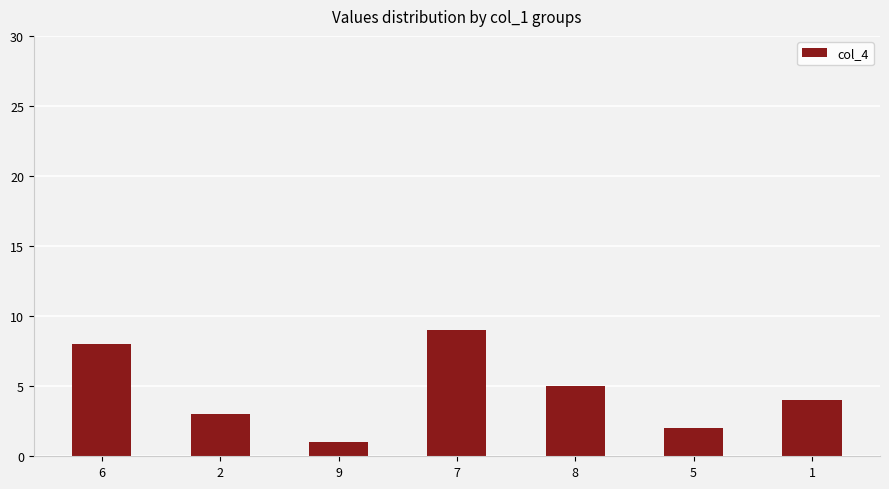

What is the difference between the values at 7 and 9?

8